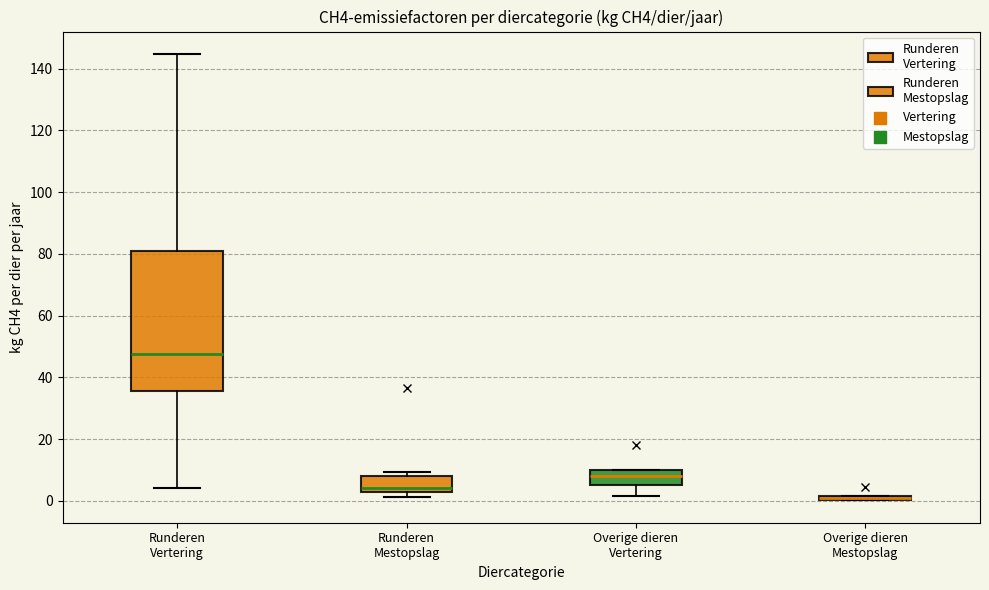

Where is the upper edge of the box for Overige dieren Vertering on the y-axis? The values are not printed on the chart, so give them approximately, as read against the axis.

10